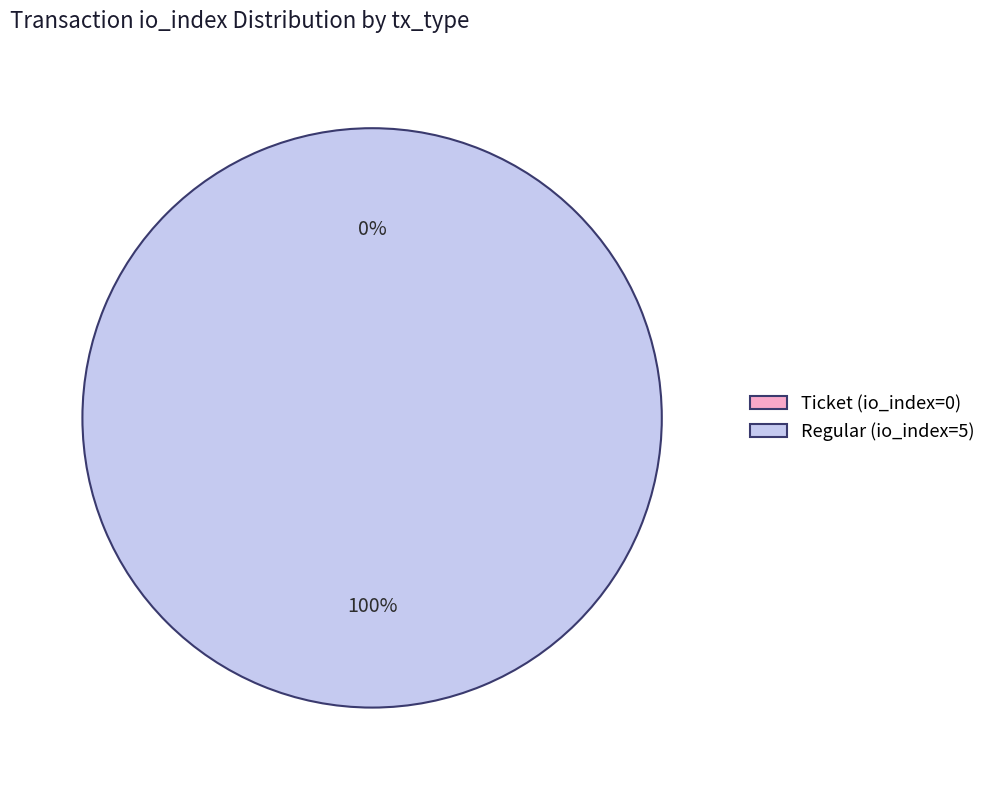

Which slice is the largest?

Regular (io_index=5)